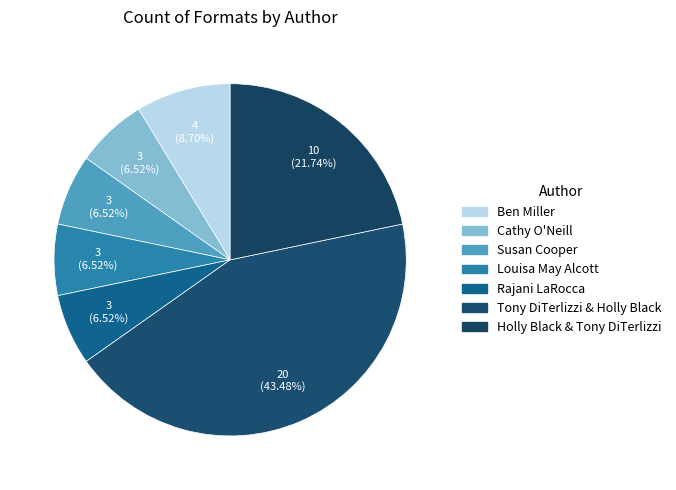

To the nearest percent, what is the difference between the largest and smallest slice percentages?

37%